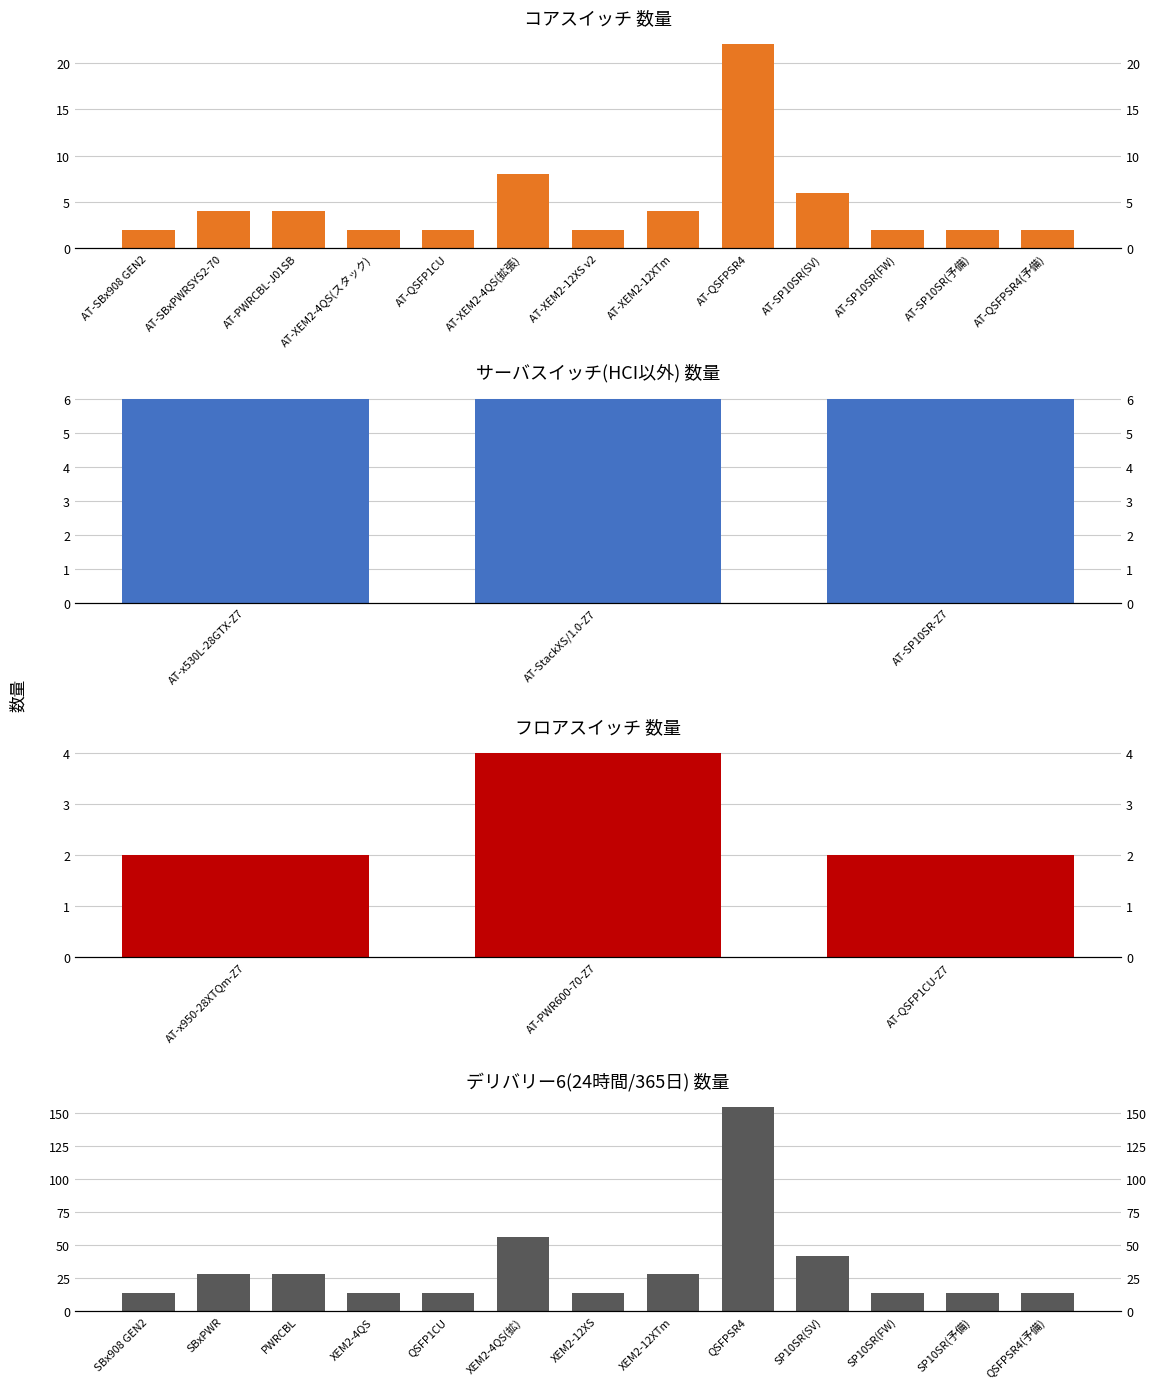

What is the approximate value at AT-x950-28XTQm-Z7?

2